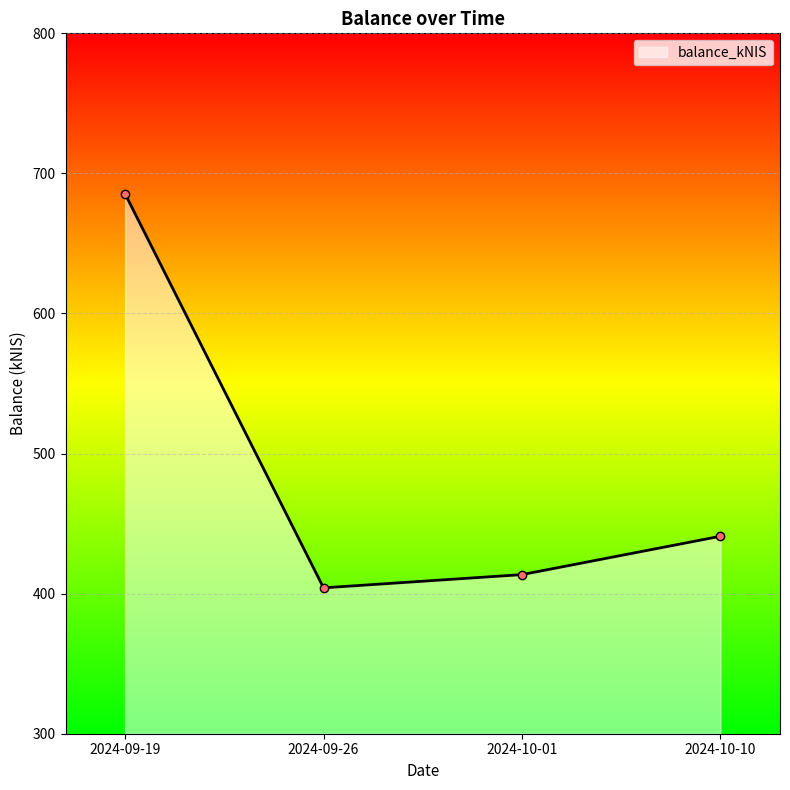

What is the sum of all values?

1944.2